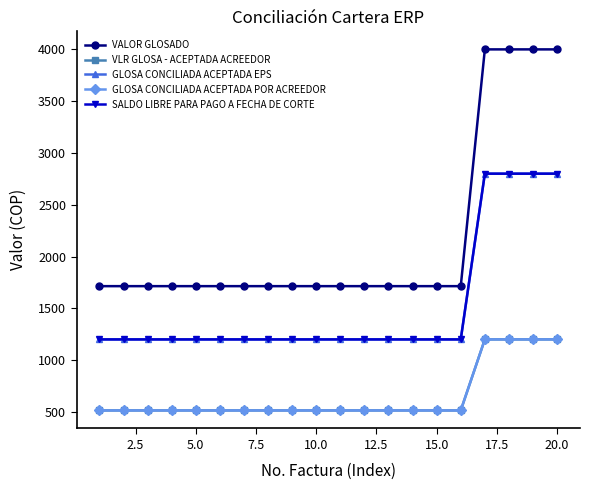

What is the sum of all GLOSA CONCILIADA ACEPTADA EPS values?

30396.8